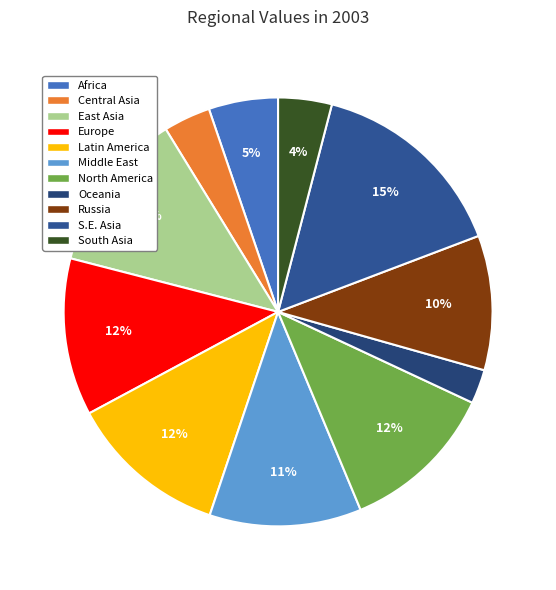

To the nearest percent, what is the average slice percentage?

9%